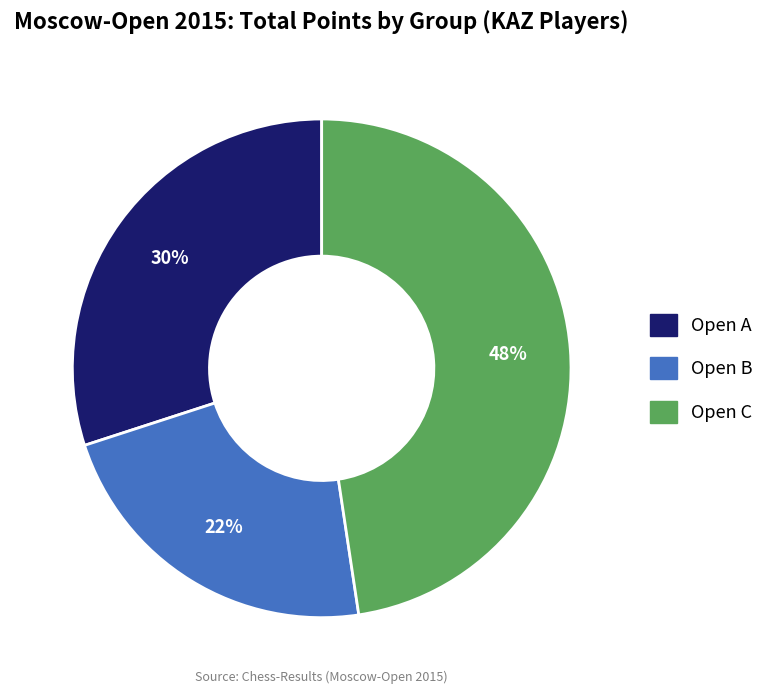

To the nearest percent, what is the combined percentage of Open B and Open A?

52%